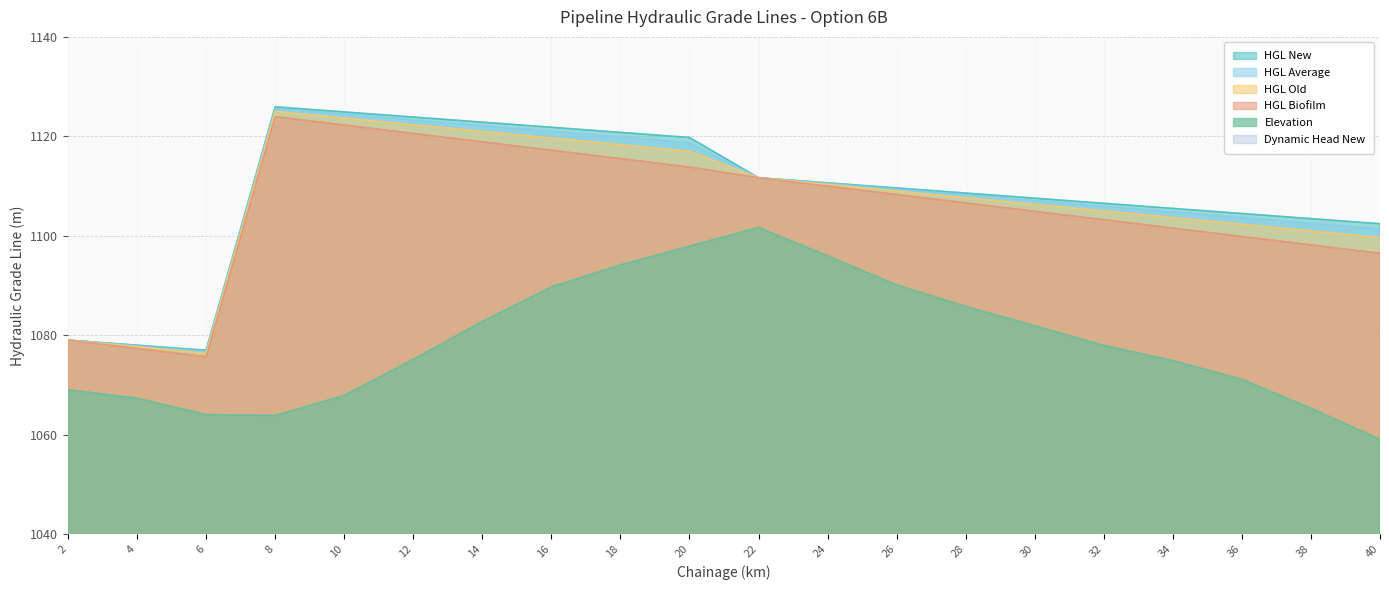

Where is Elevation nearest to the value 1080?

30